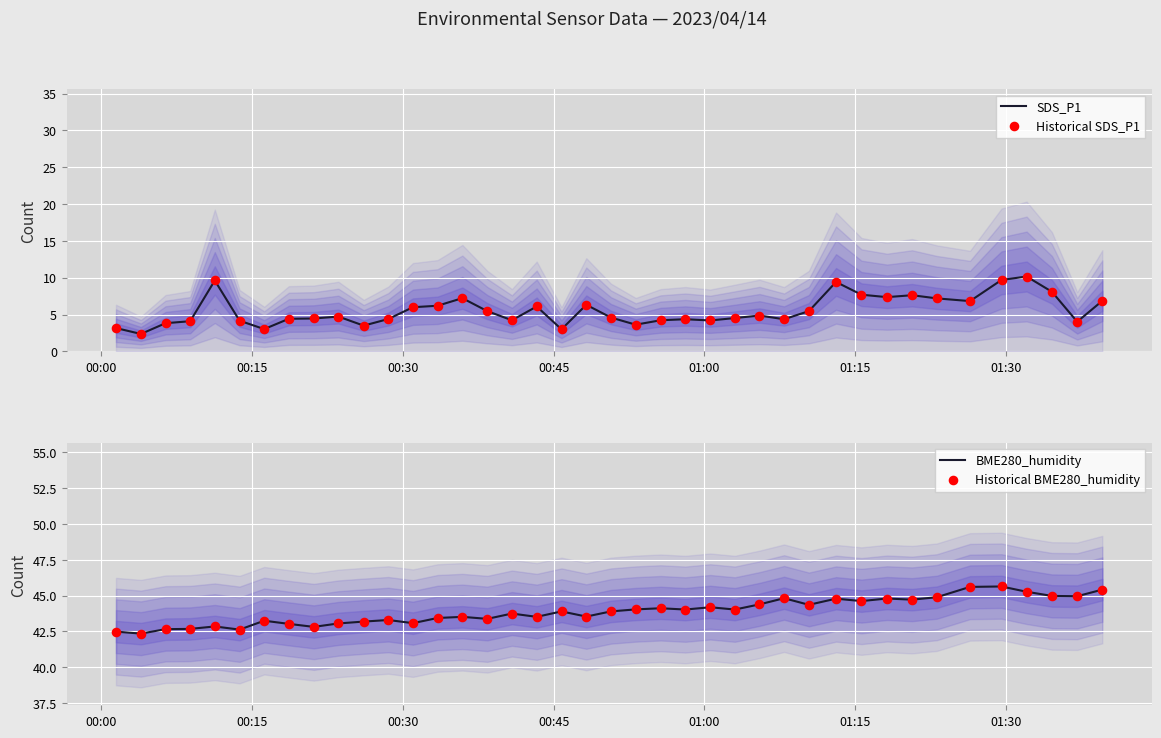

Which series has the largest Y range (max minus min)?

SDS_P1